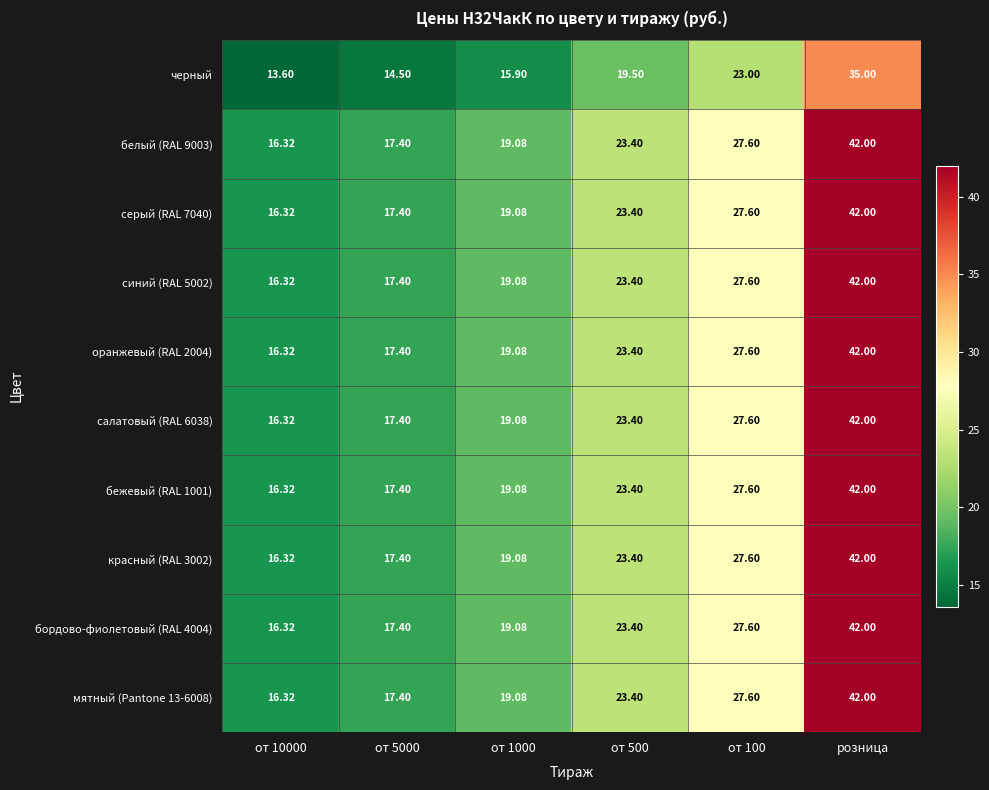

Is the value of красный (RAL 3002) at от 5000 greater than the value of салатовый (RAL 6038) at от 1000?

No